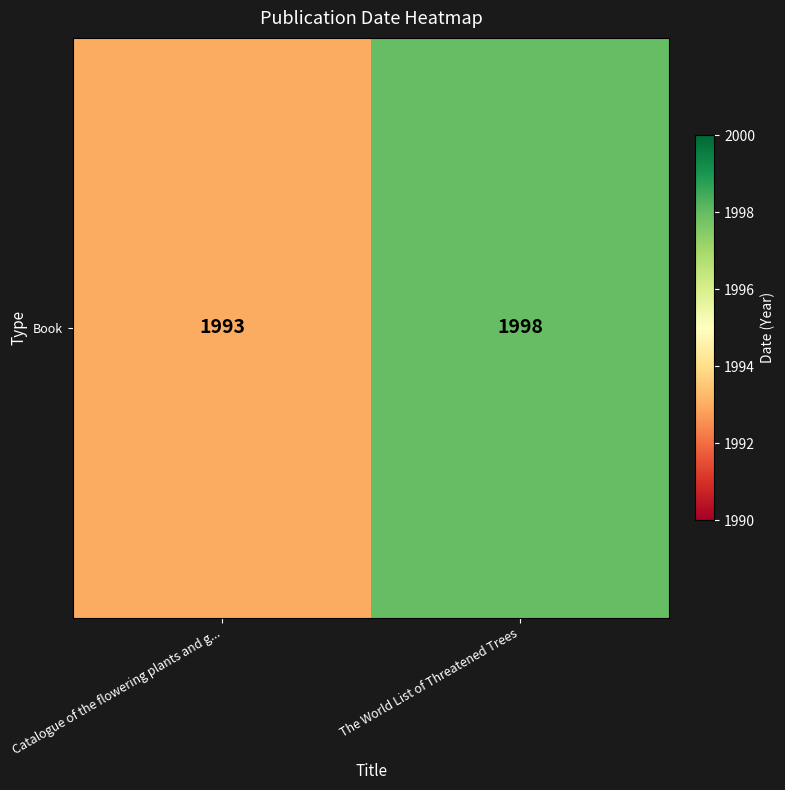

True or false: the data shows 778 at Catalogue of the flowering plants and g....

False